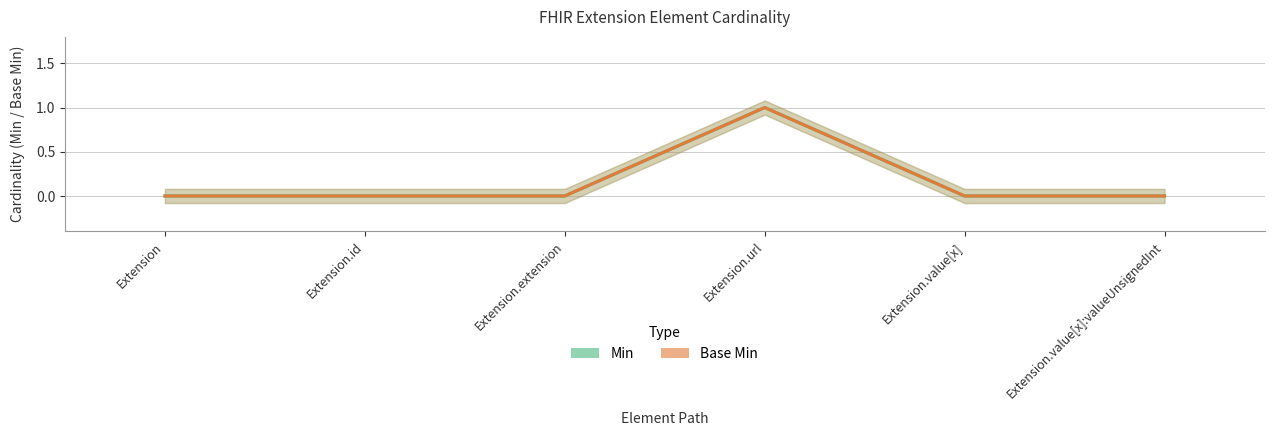

What is the label of the 5th point from the left?

Extension.value[x]